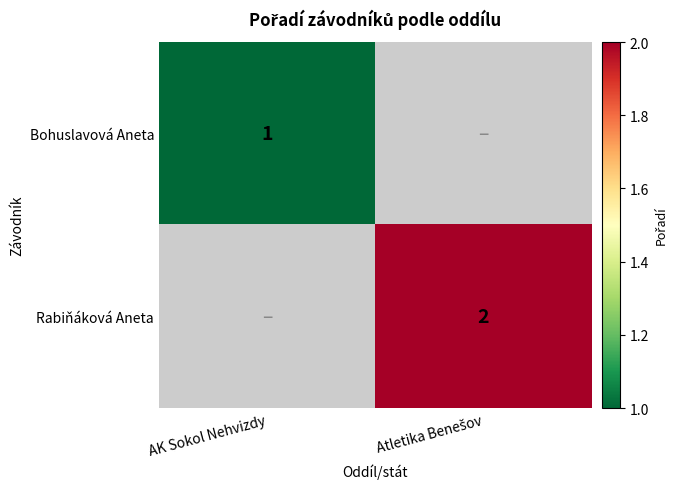

True or false: Bohuslavová Aneta has a value of 0 at AK Sokol Nehvizdy.

False